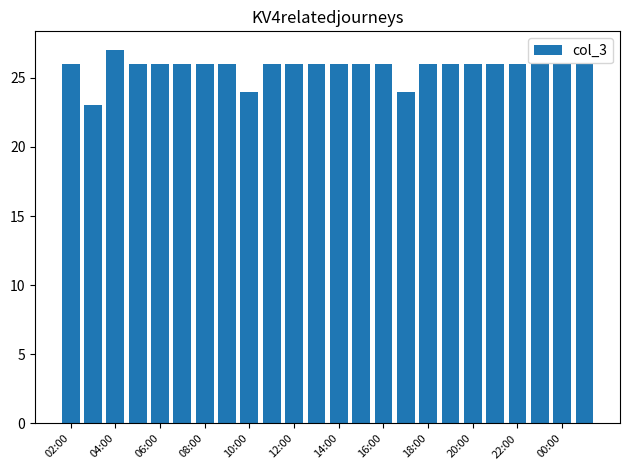

What is the smallest value displayed?

23